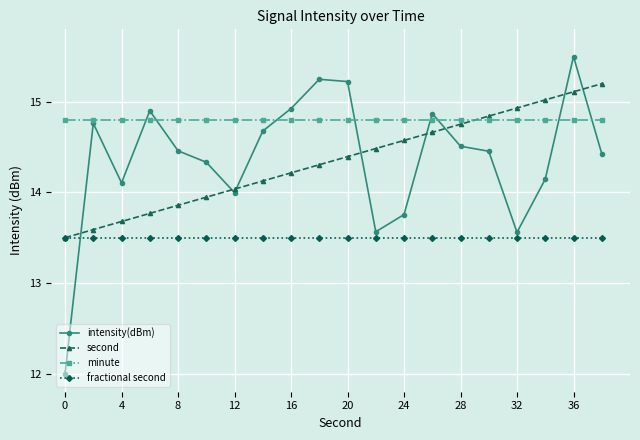

Which series has the largest range (max minus min)?

intensity(dBm)